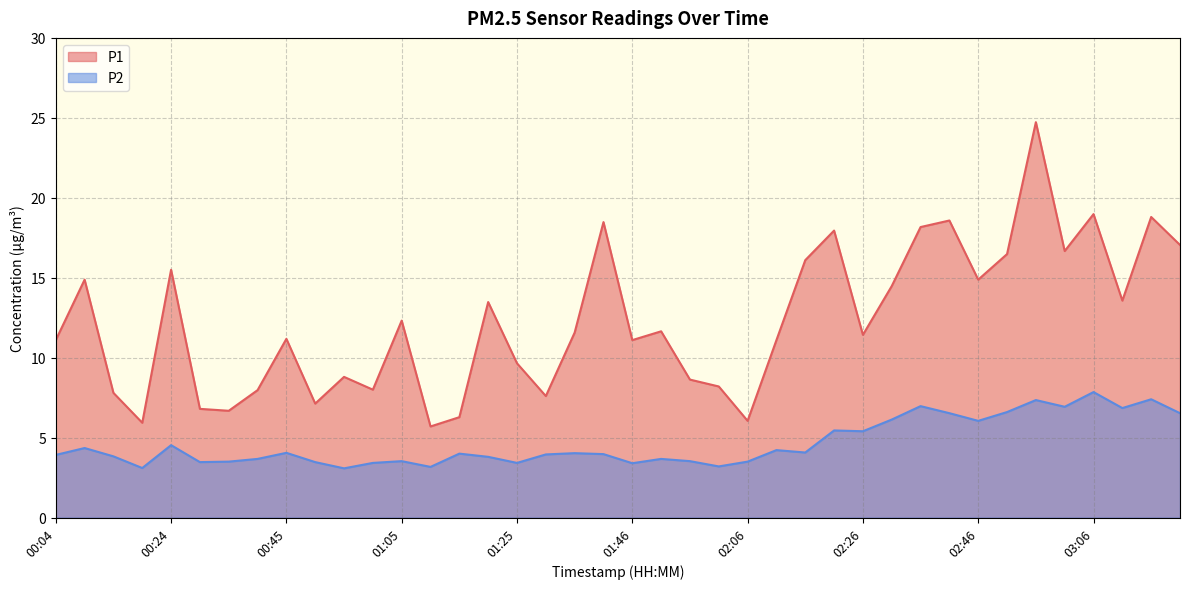

List the series in order of their peak value, highest first.

P1, P2